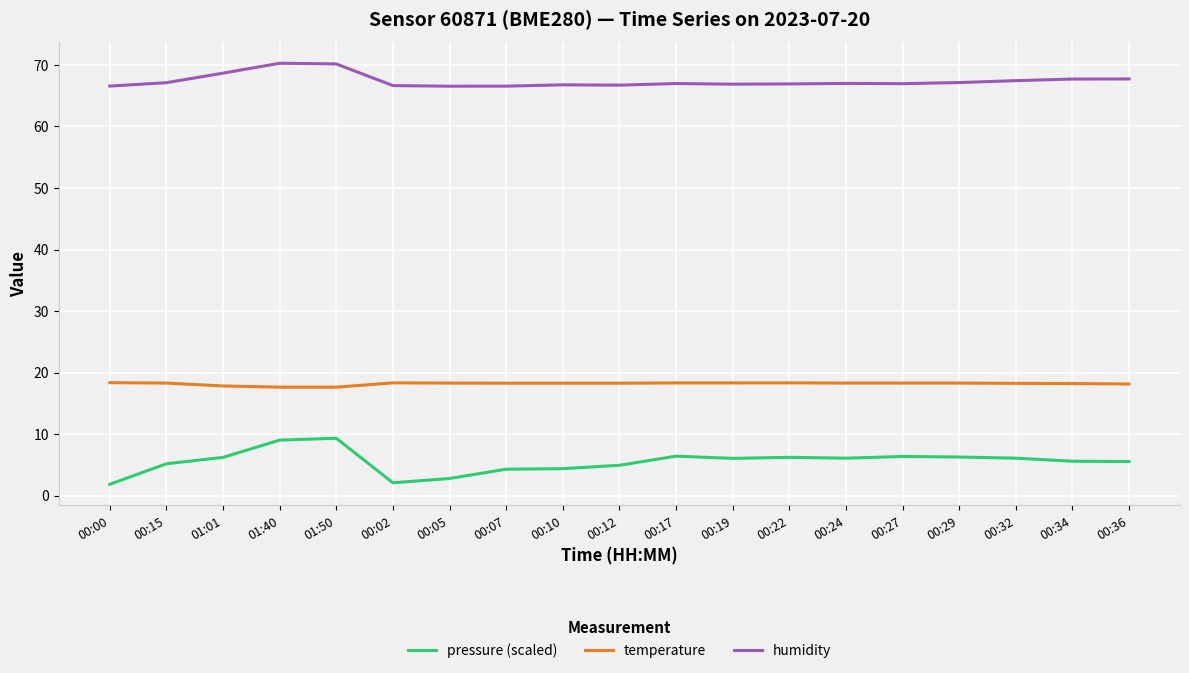

What is the lowest value of the temperature series?

17.6